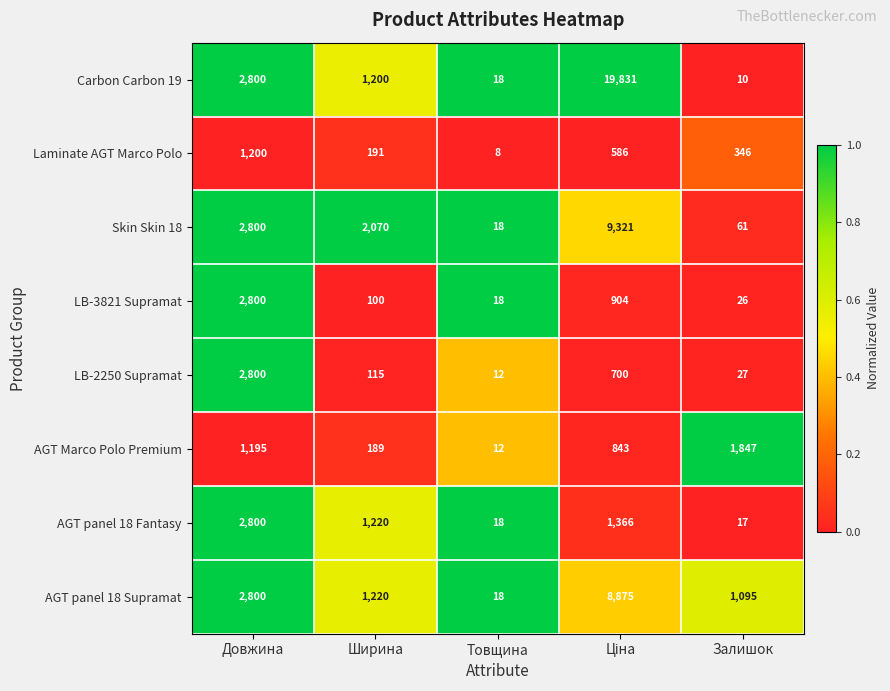

What is the difference between the highest and lowest values at Довжина?

1605